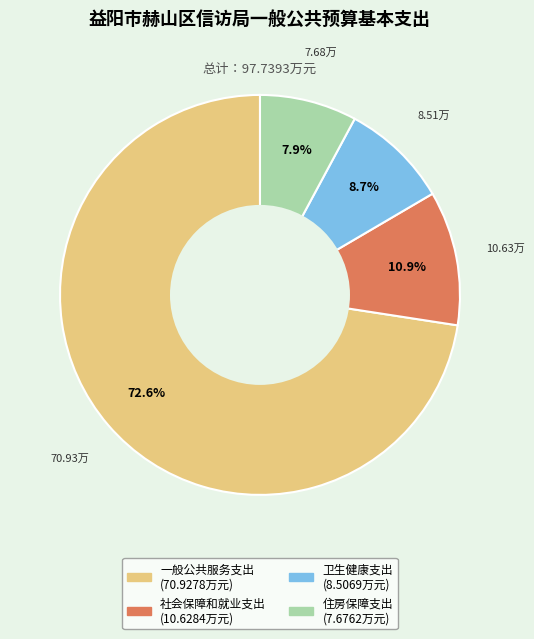

Which slice represents more than half of the pie?

一般公共服务支出